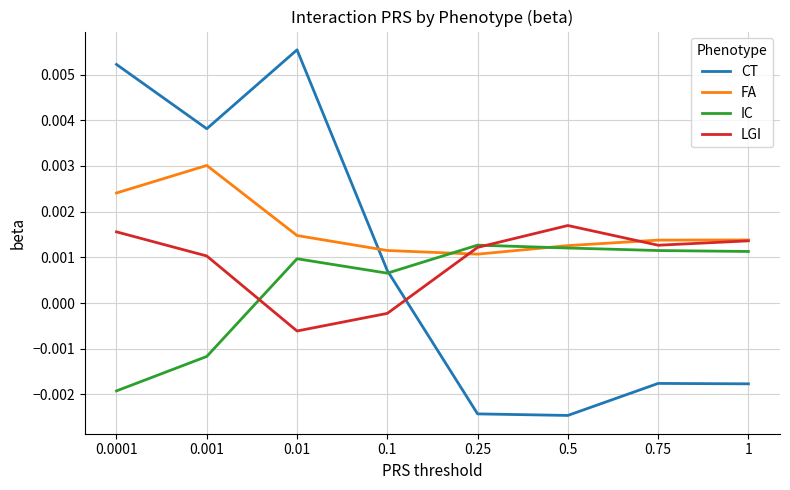

At how many categories does at least one series exceed 0?

8